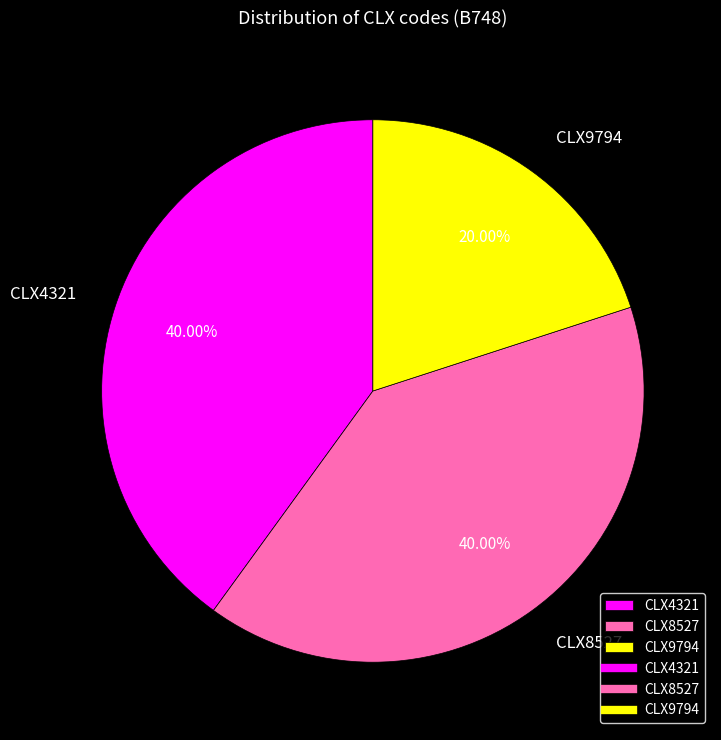

What percentage is the CLX4321 slice, to the nearest percent?

40%